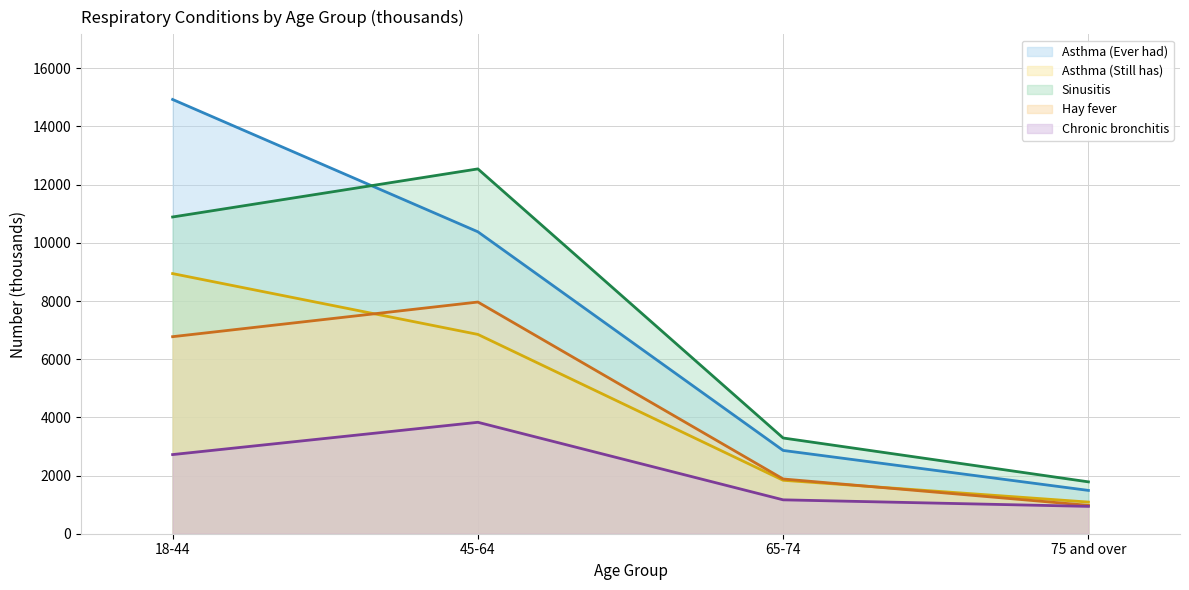

Between which two adjacent categories do Sinusitis (line) and Asthma (Ever had) (line) first intersect?

18-44 and 45-64